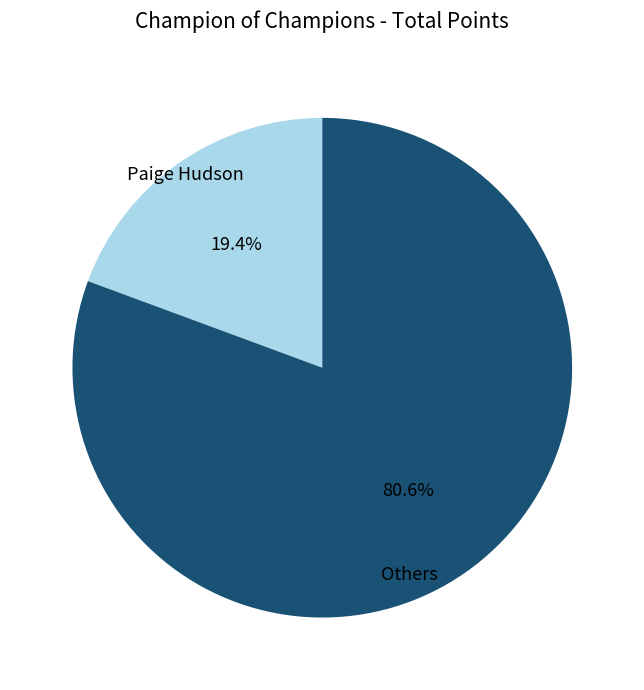

Between Paige Hudson and Others, which is larger?

Others